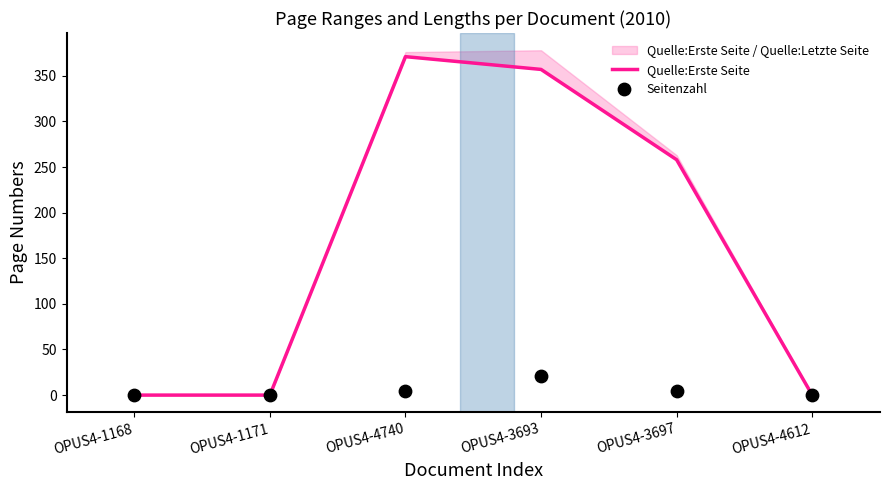

Which series has the largest total across all categories?

Quelle:Erste Seite